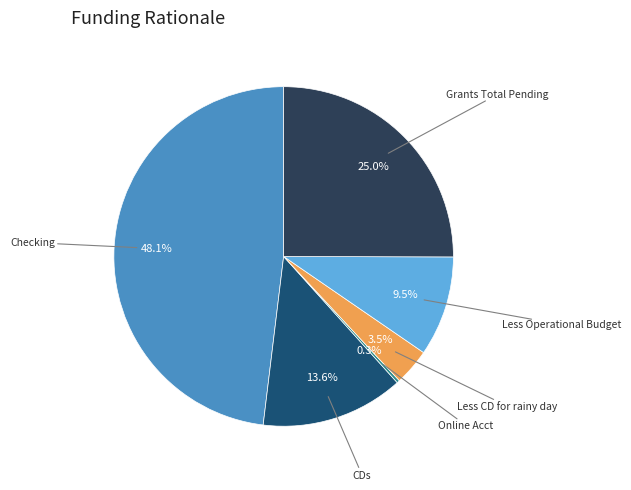

Does any single category account for the majority?

No